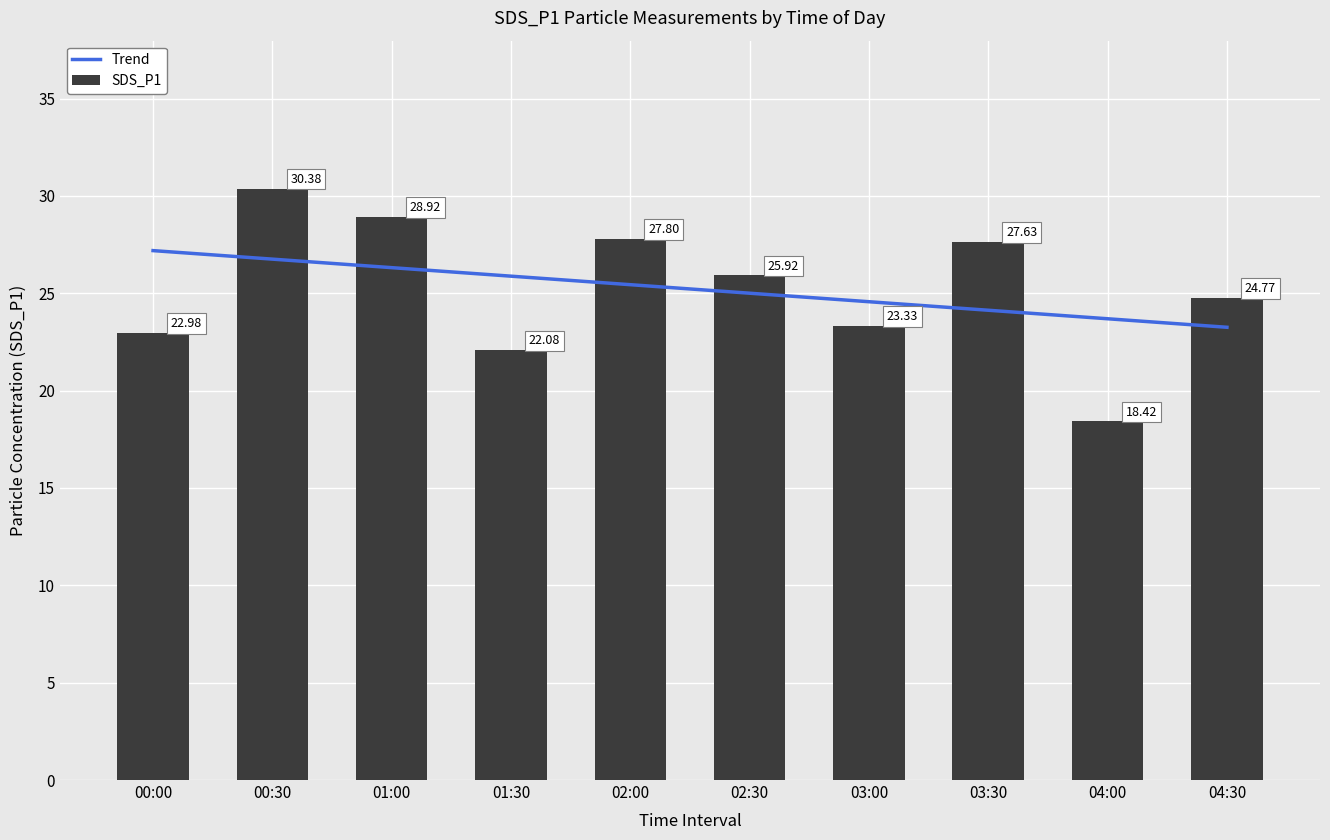

Approximately how many times larger is the value at 00:30 compared to 02:00?

1.1